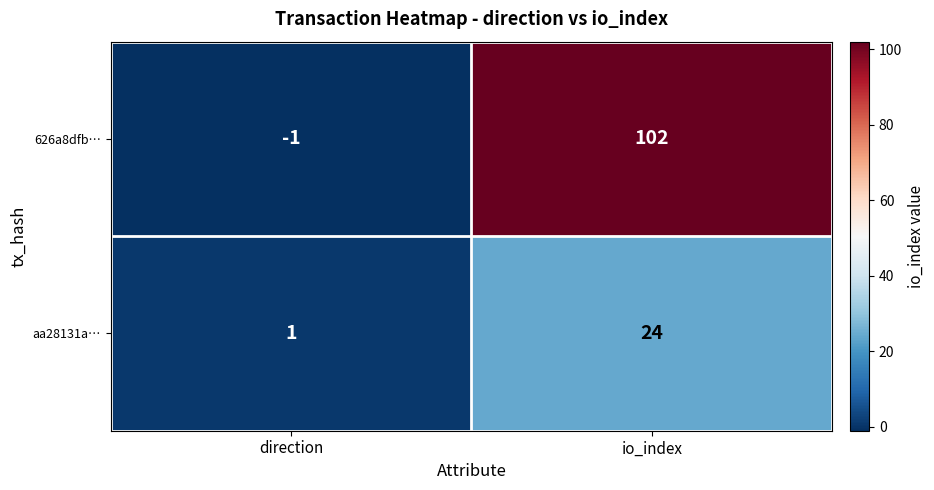

Which category has the highest value across all series?

io_index